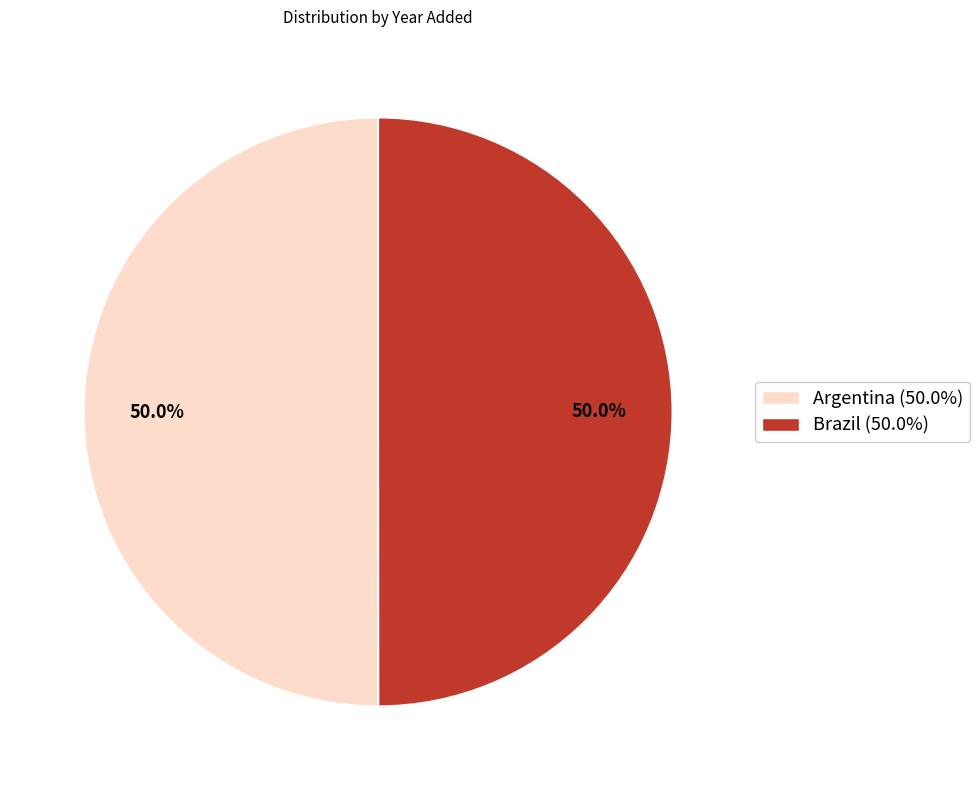

How much of the chart is everything except Brazil?

50.0%